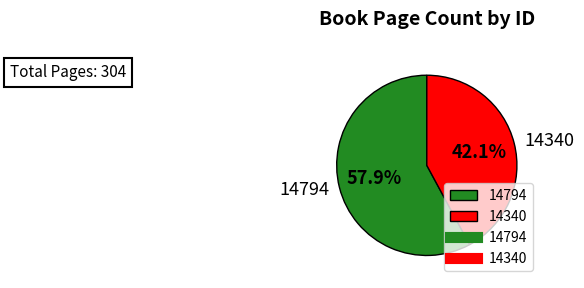

What is the majority slice?

14794